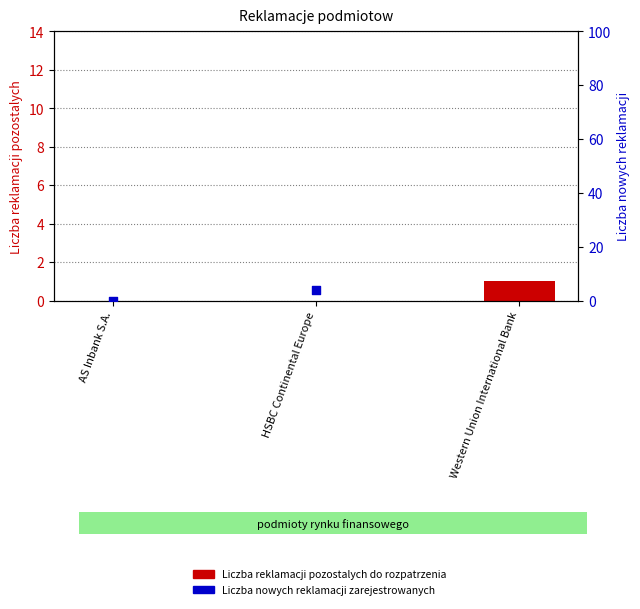

What are all the series names shown in the legend?

Liczba reklamacji pozostalych do rozpatrzenia, Liczba nowych reklamacji zarejestrowanych